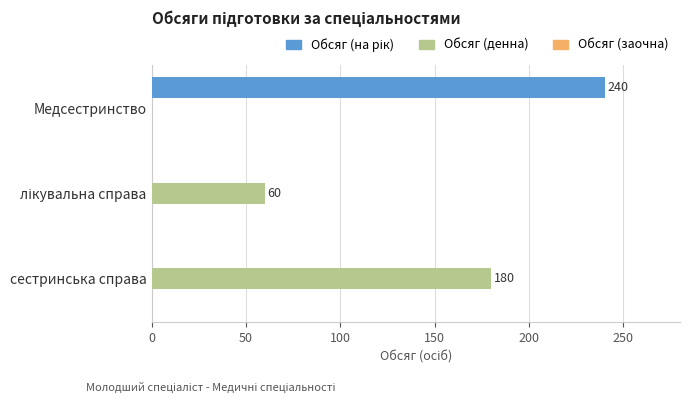

Count the number of data series in this chart.

2